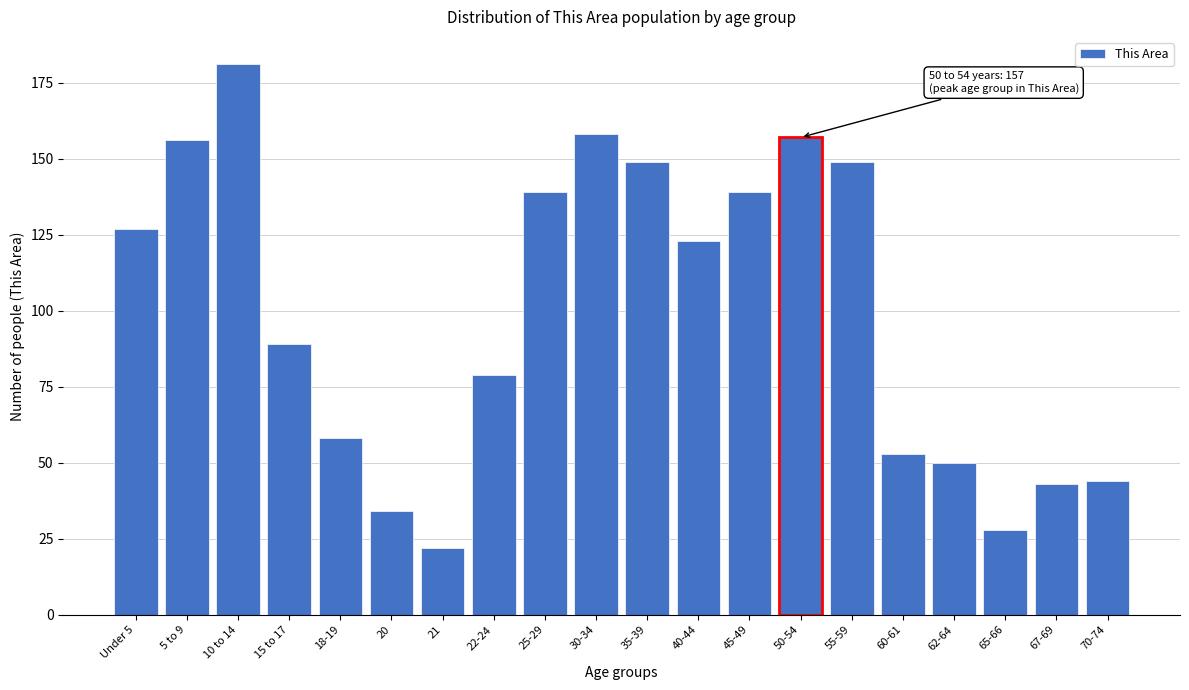

Reading left to right, what are all the values shown in this chart?

127	156	181	89	58	34	22	79	139	158	149	123	139	157	149	53	50	28	43	44